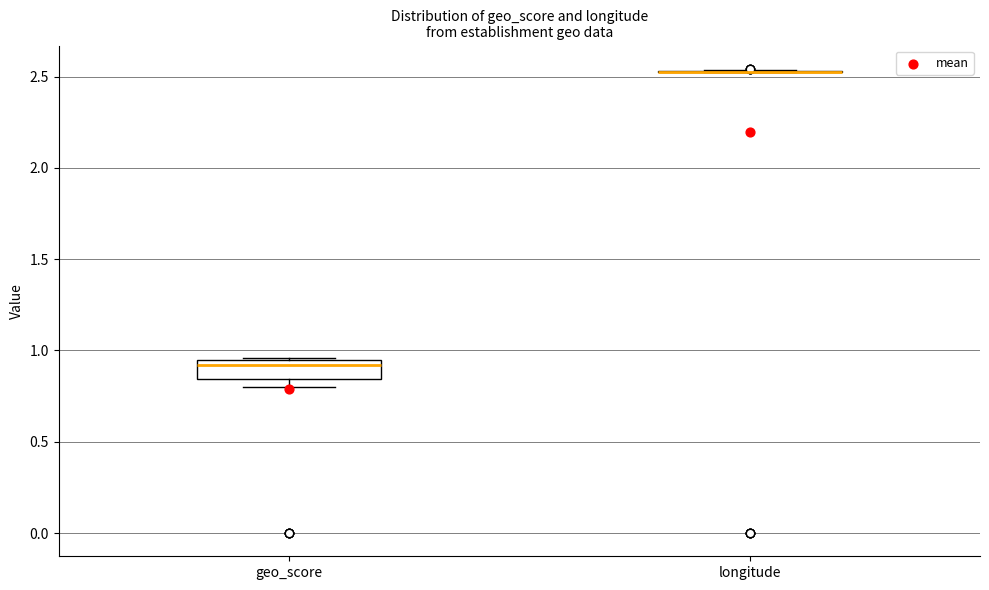

Reading left to right, transcribe this box plot: for each box, give where its median line is, the range the box spans, and where its two whiskers end, as read against the y-axis. The values are not printed on the chart, so give them approximately, as read against the axis.

geo_score: median 0.90, box 0.85 to 0.95, whiskers 0.80 to 0.95
longitude: box collapsed to a line at 2.55, whiskers 2.50 to 2.55